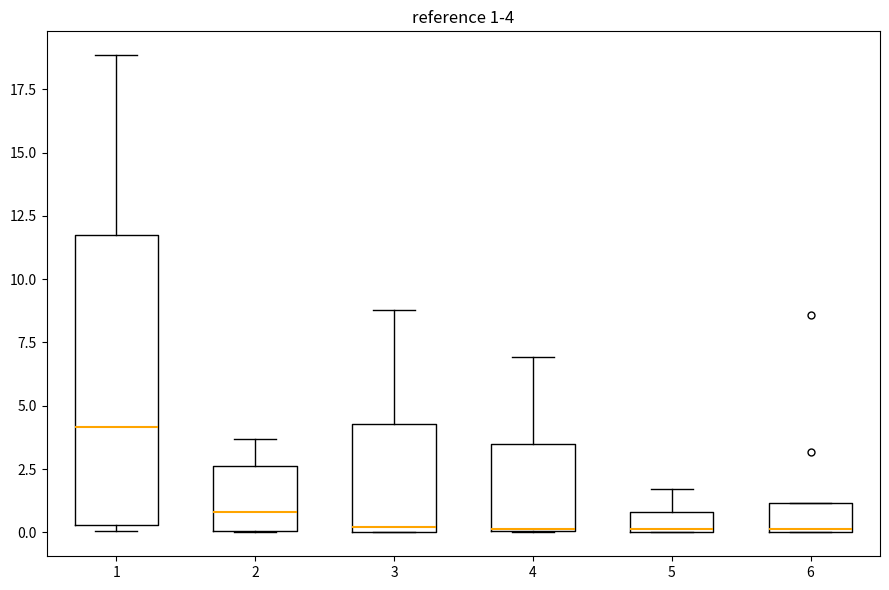

Comparing the boxes themselves (not the whiskers), which one is the tallest?

1